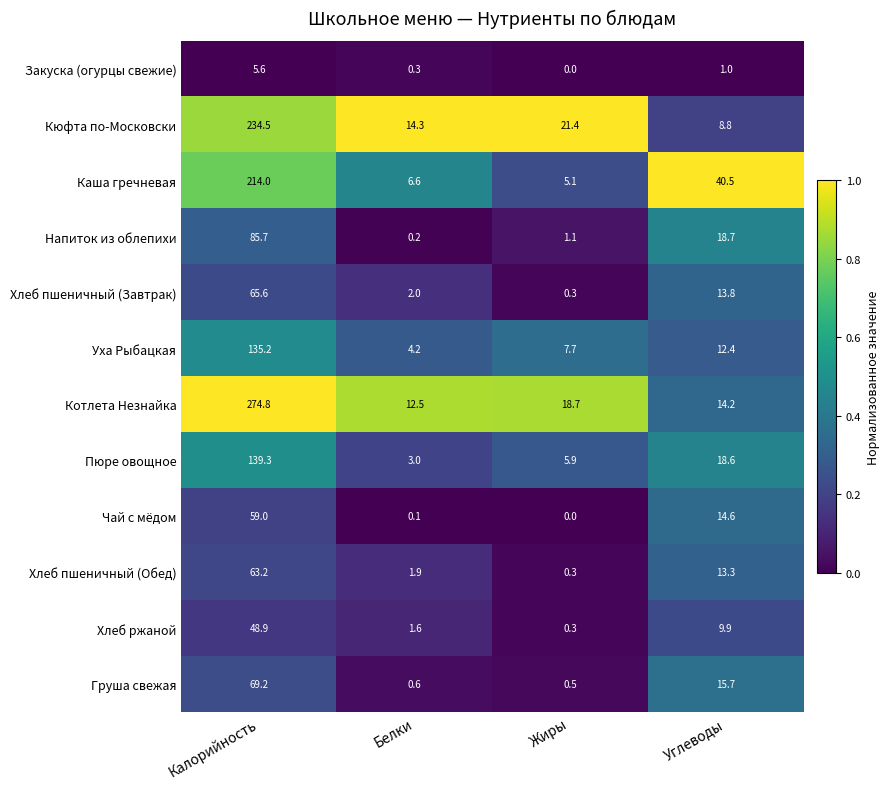

How many distinct data groups are displayed?

12